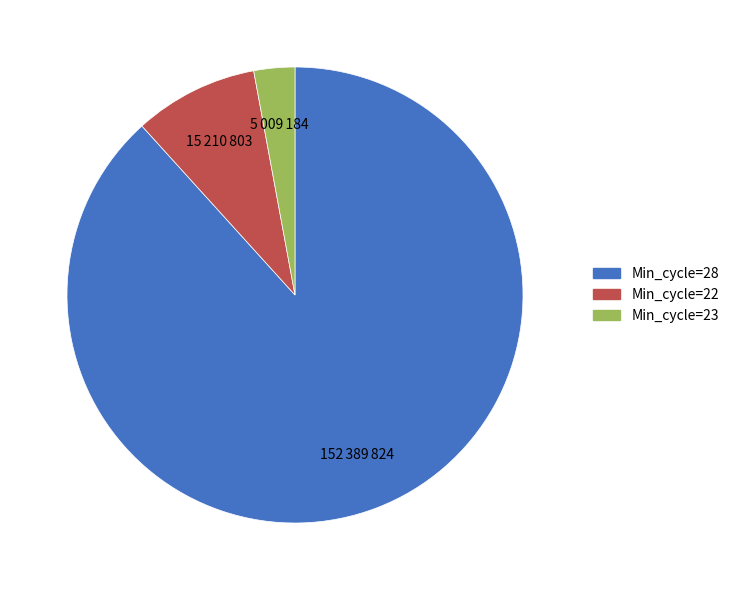

Is there any slice that represents more than half of the pie?

Yes